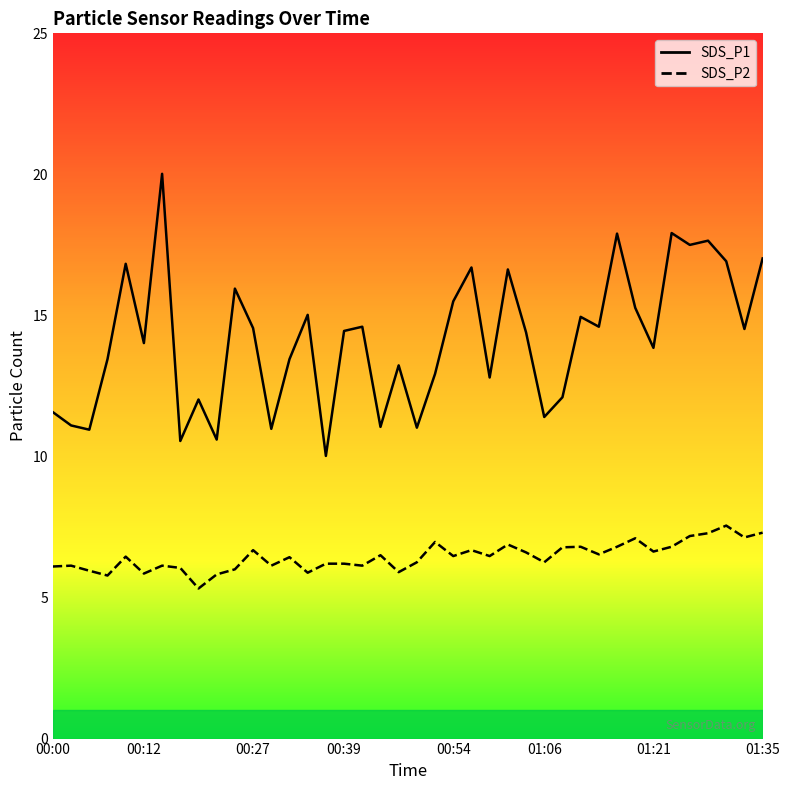

Which series has the largest range (max minus min)?

SDS_P1 line